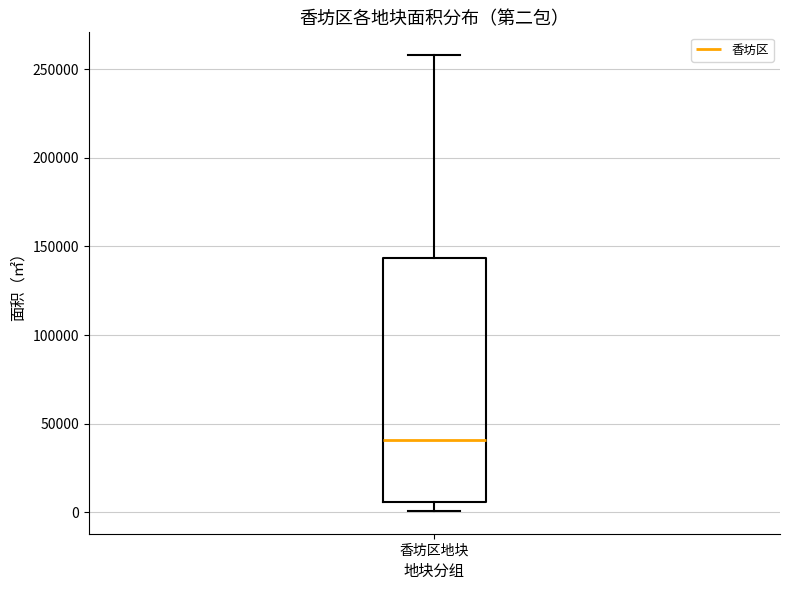

Where does the lower whisker of the box for 香坊区地块 end on the y-axis? The values are not printed on the chart, so give them approximately, as read against the axis.

0